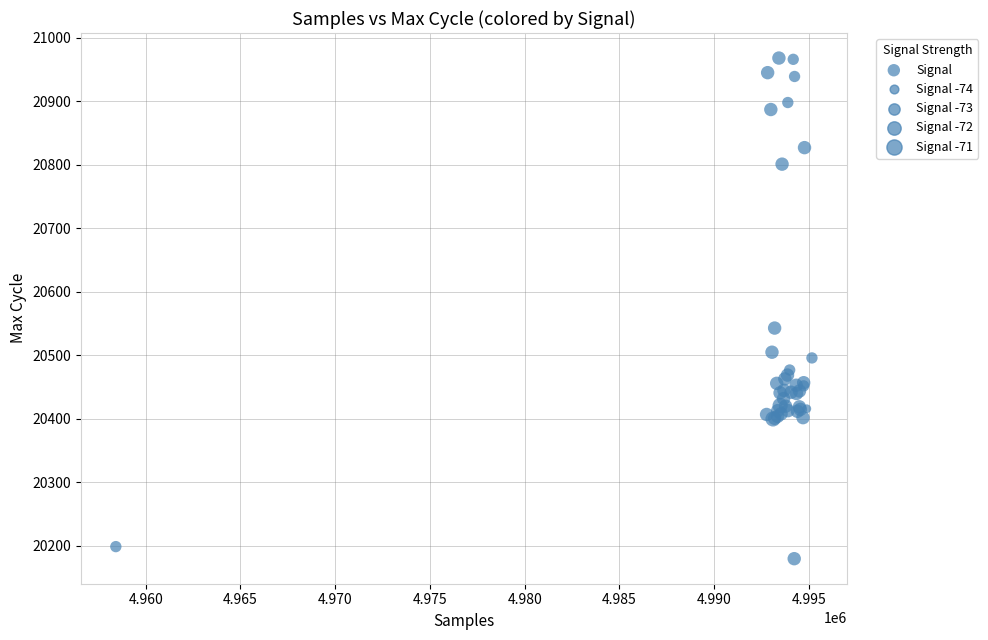

What Y value in the scatter plot is closest to 20574?

20543